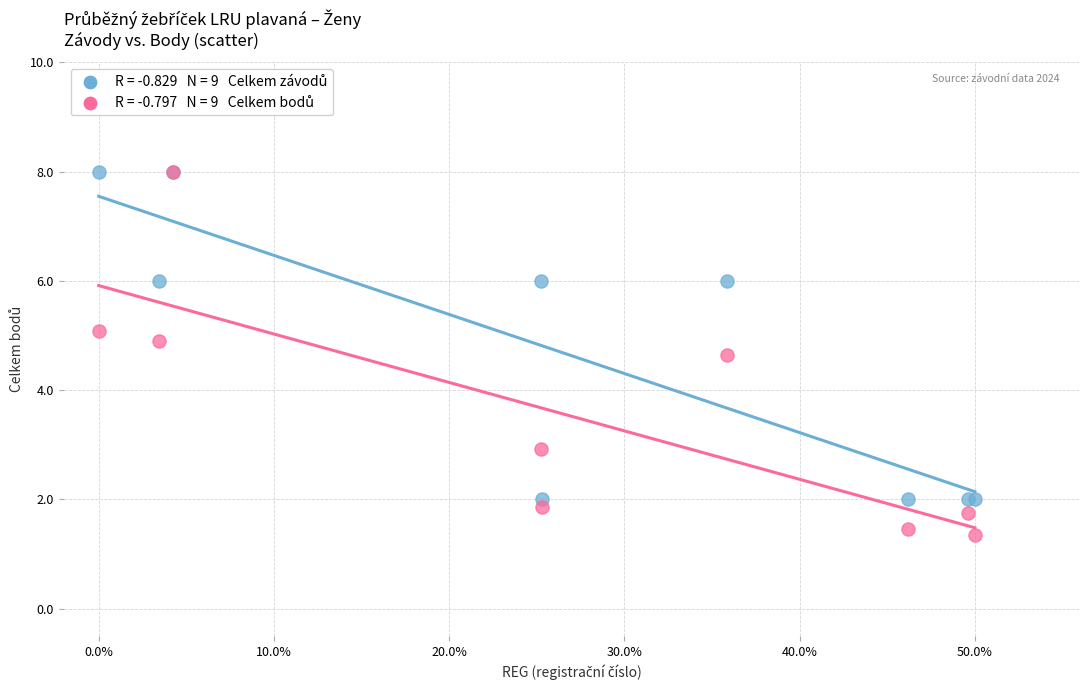

Across all series, what Y value is closest to 4?

4.6